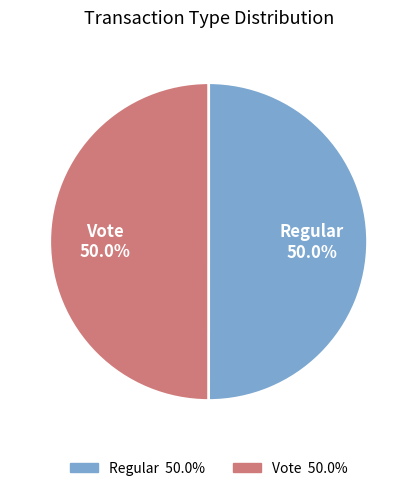

Combined, what portion of the pie is Regular and Vote?

100.0%